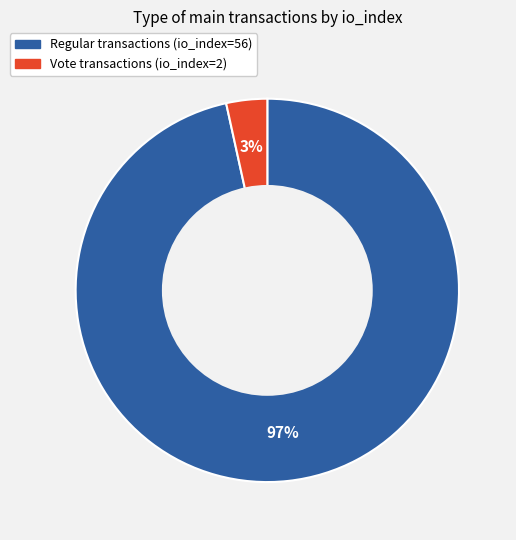

Does any single category account for the majority?

Yes